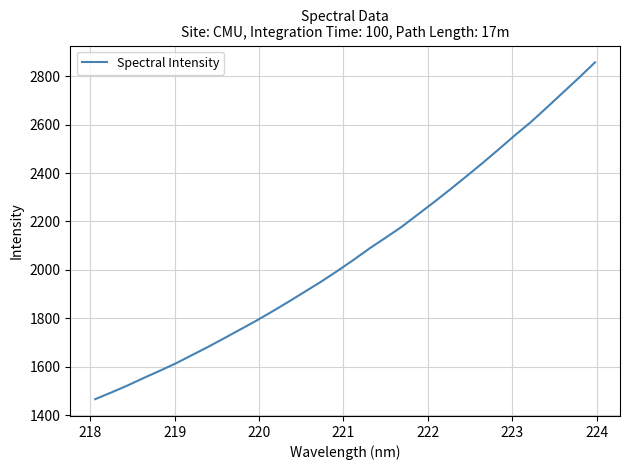

What is the smallest value displayed?

1465.7